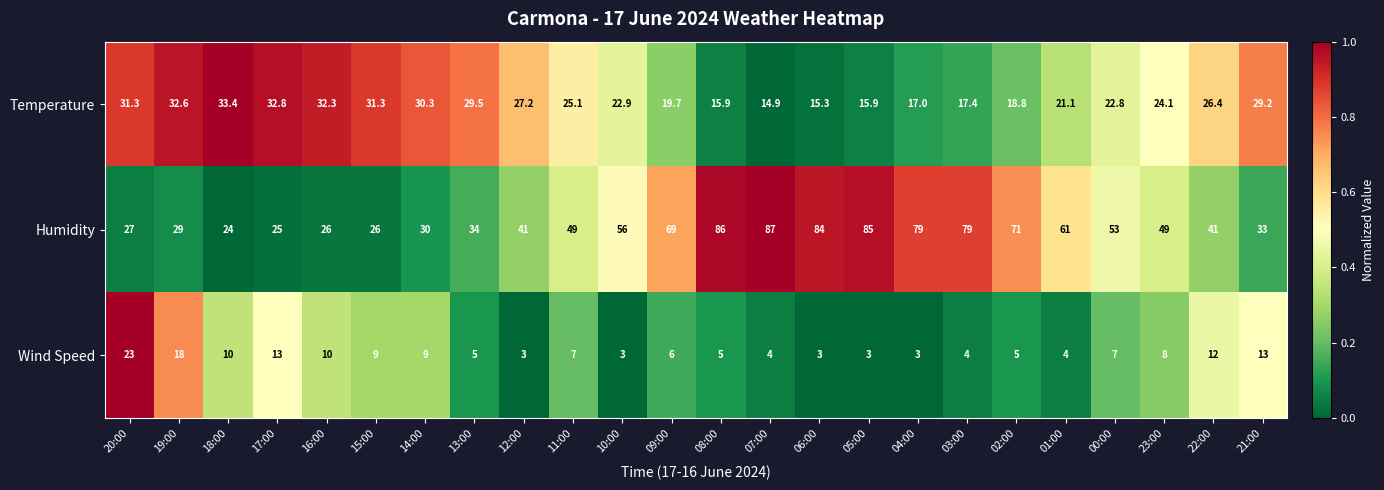

The Humidity series shows 71.0 at 02:00. True or false?

True